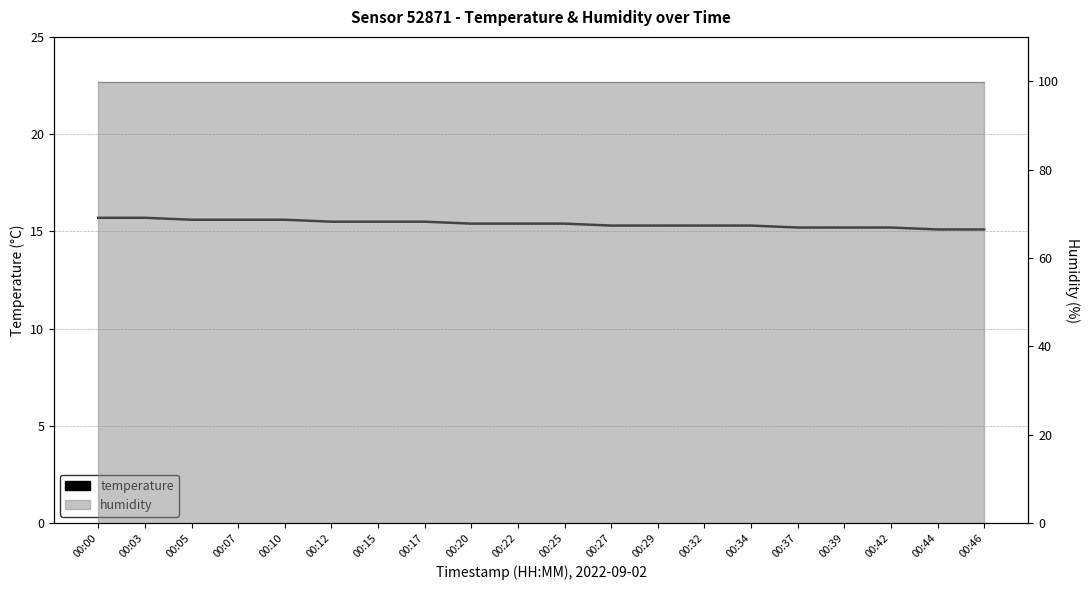

The value at 00:29 is 6.3. True or false?

False